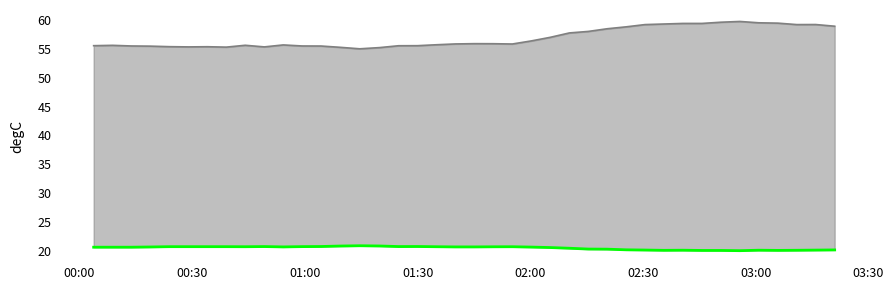

How many lines are shown in the chart?

2